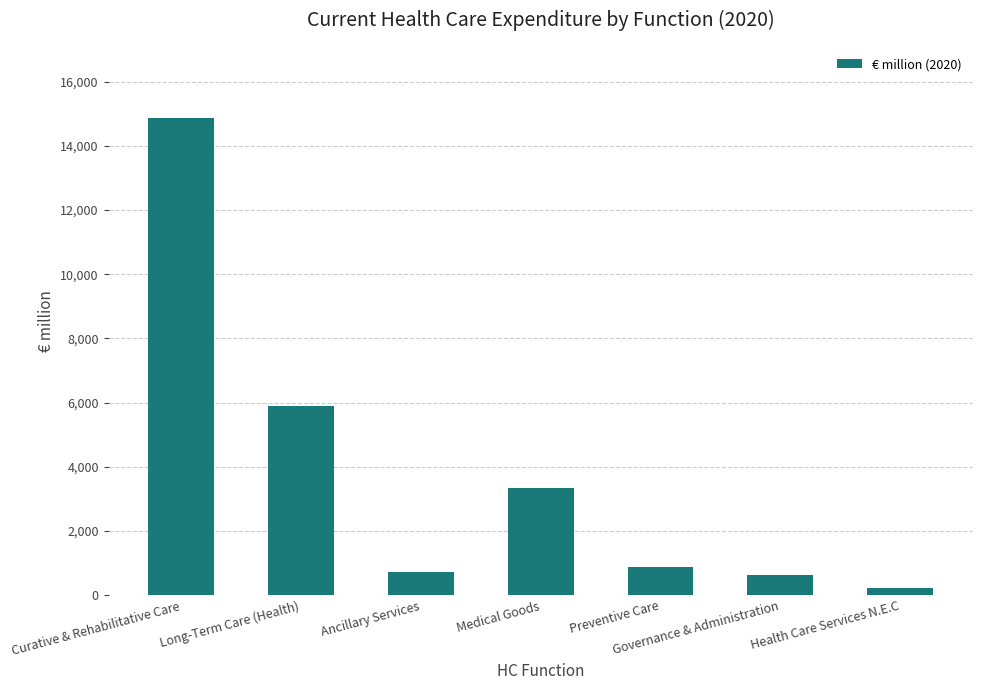

What value does the data have at Preventive Care?

864.0